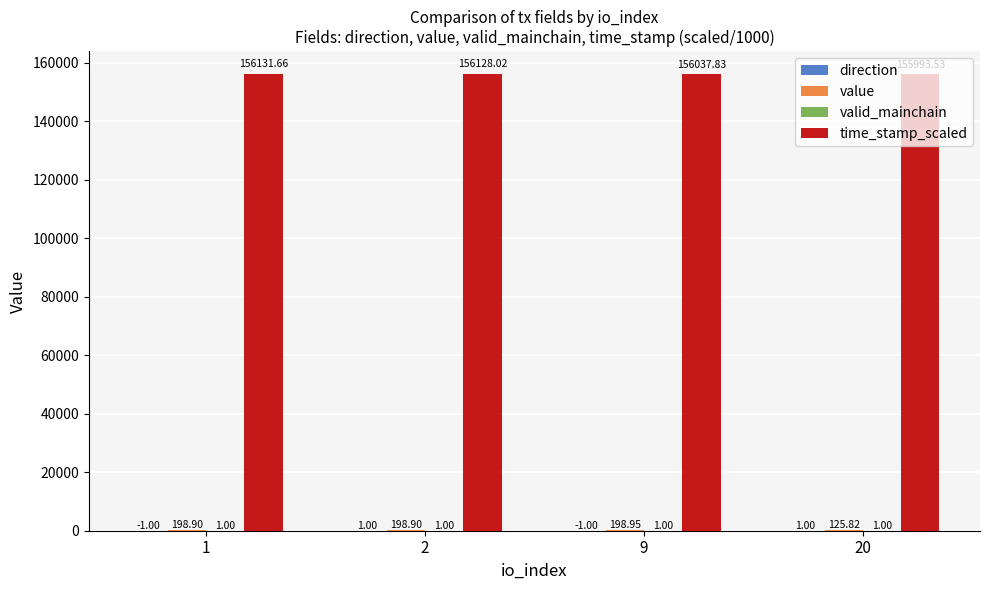

Count the number of categories in the chart.

4